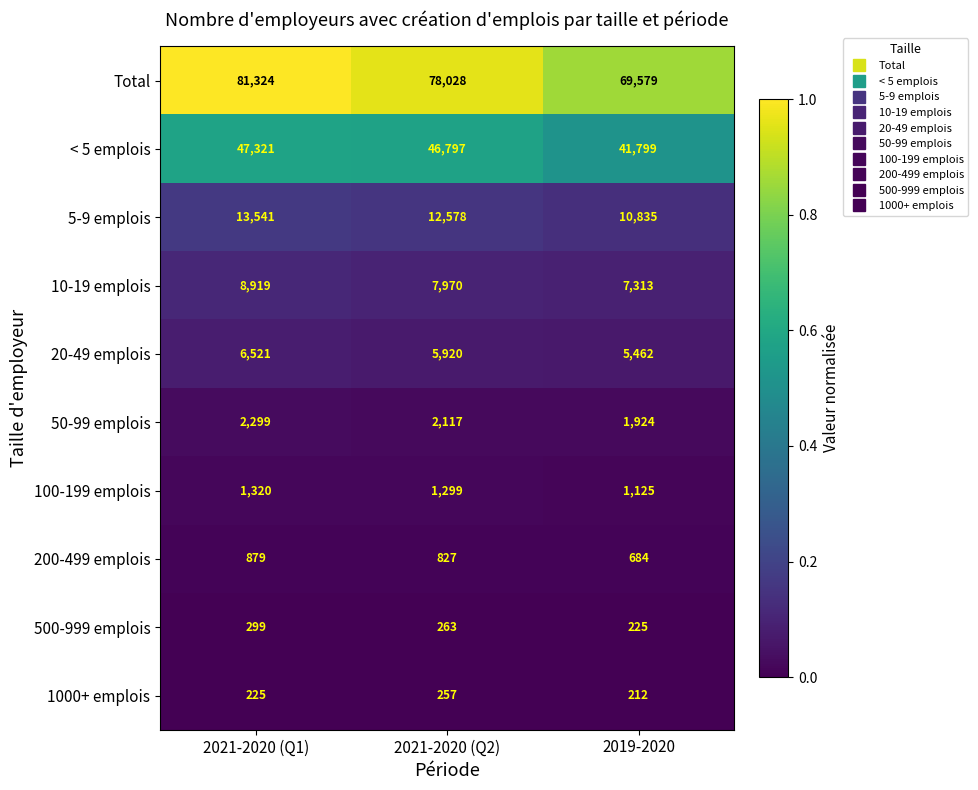

Which series has the largest range (max minus min)?

Total